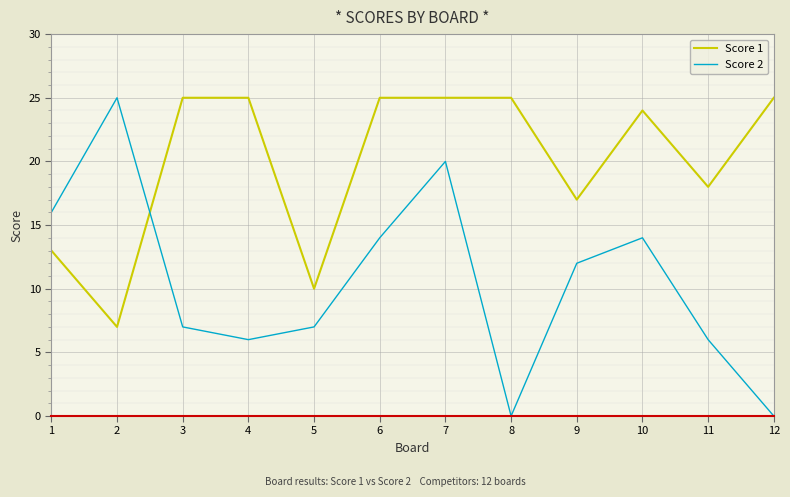

What is the average value of the Score 1 series?

20